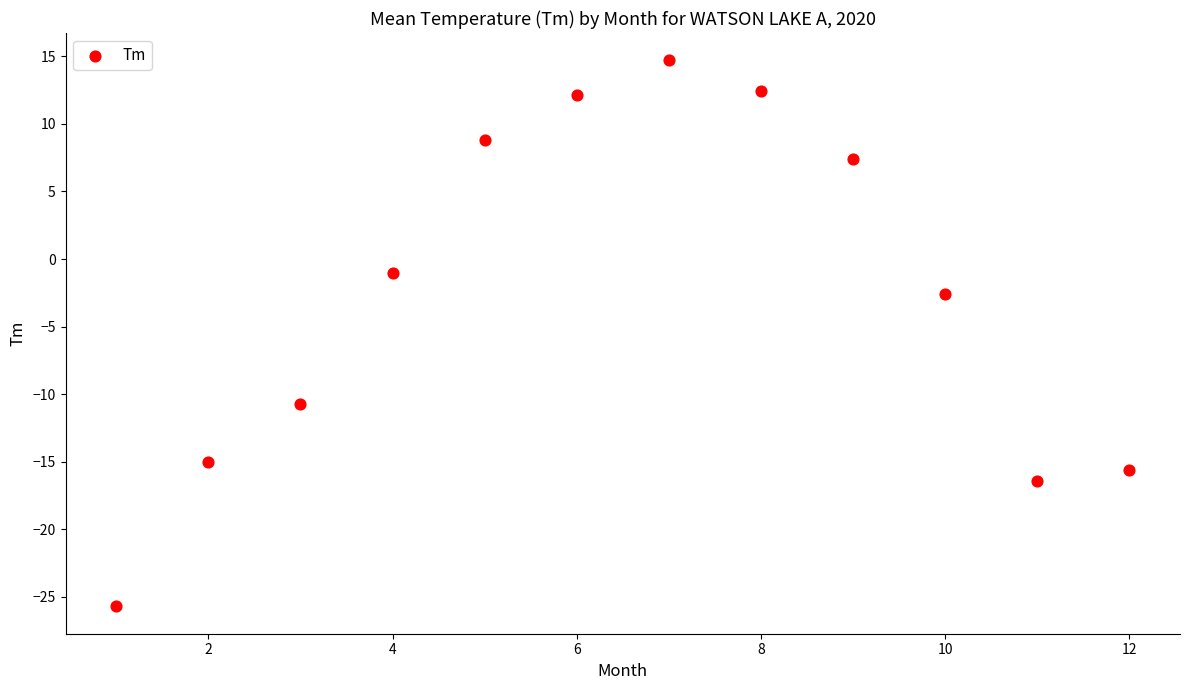

What Y value in the scatter plot is closest to -5?

-2.6